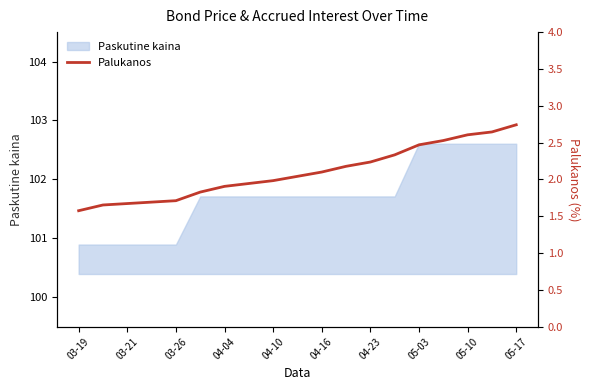

Is it true that Paskutine kaina equals 150.9 at 03-26?

False